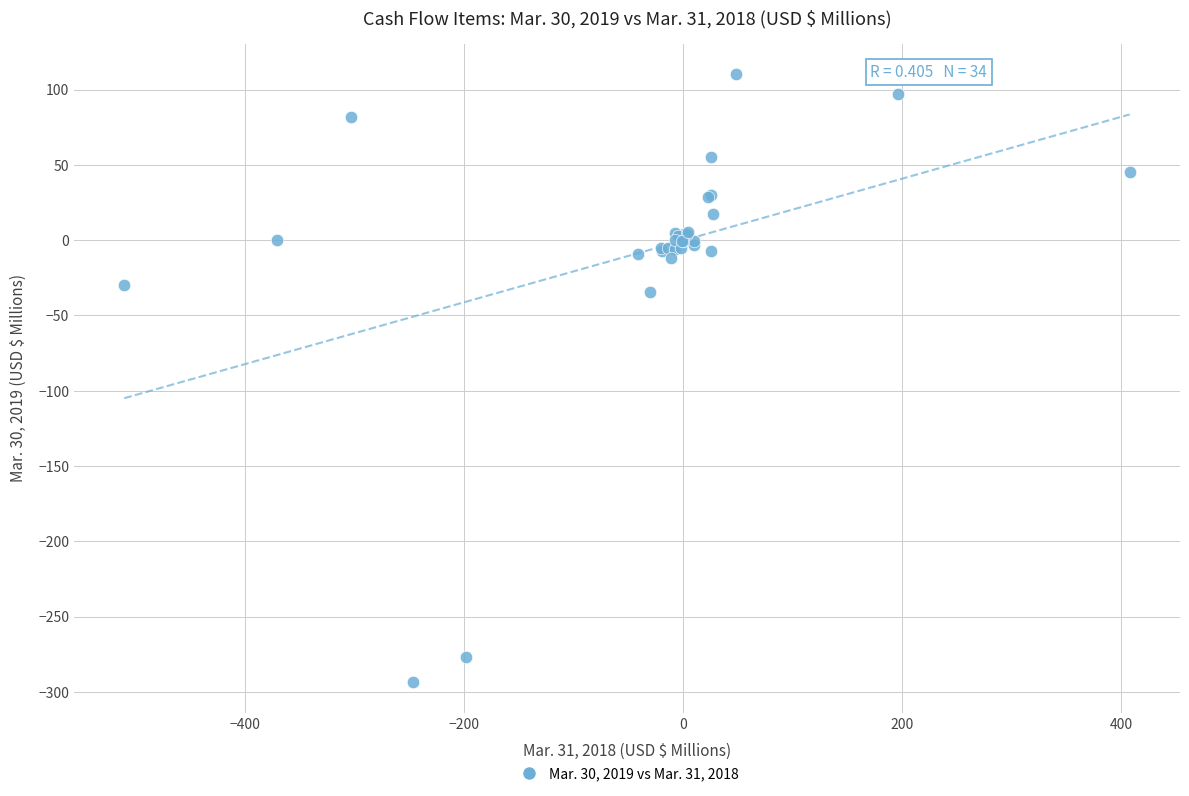

What Y value in the scatter plot is closest to -91?

-34.7